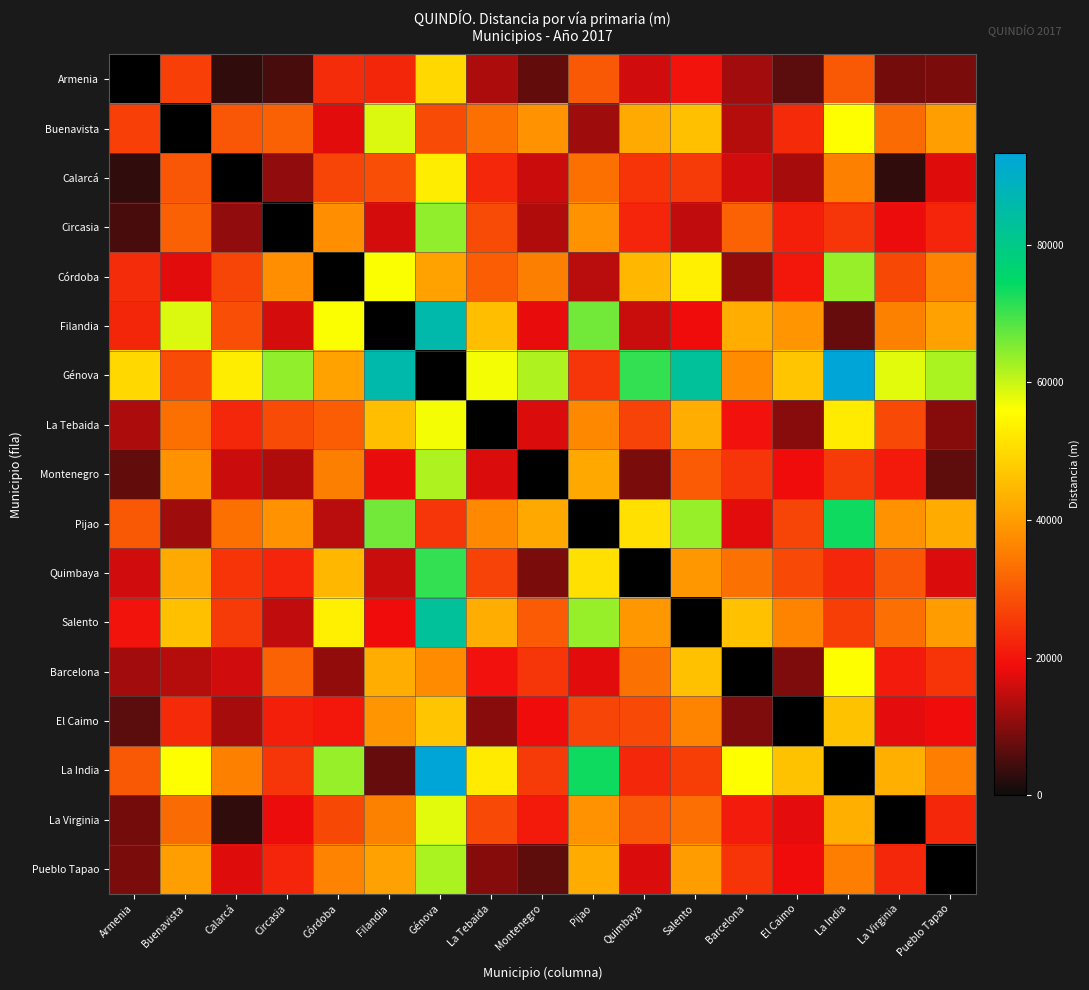

What is the approximate value of Salento at Génova?

83209.0